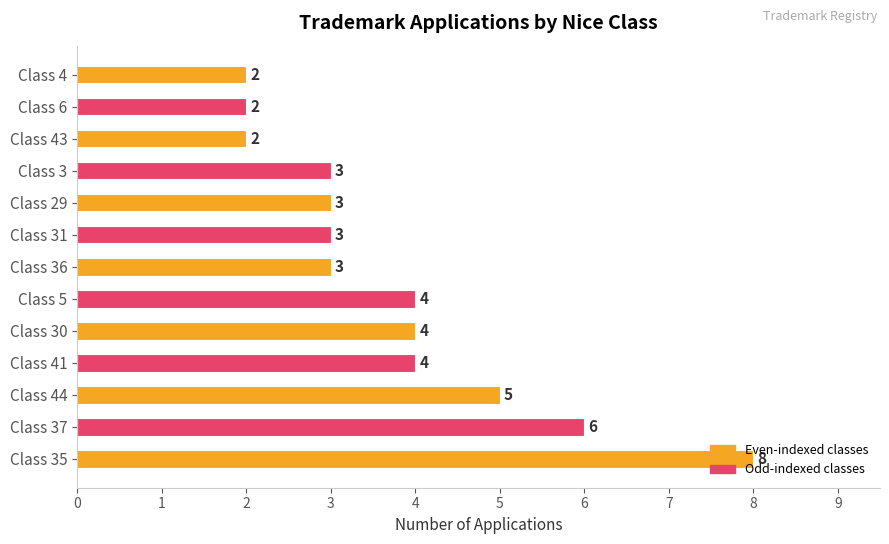

The value at Class 35 is 13. True or false?

False